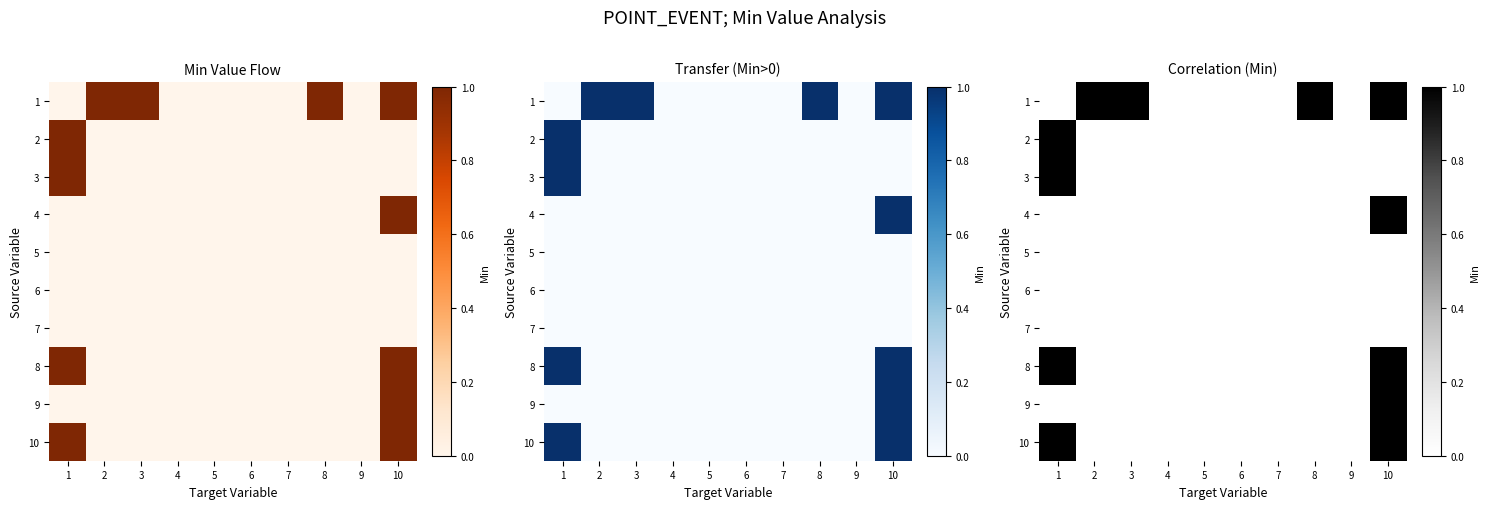

True or false: 1 has a value of 1 at 3.

False